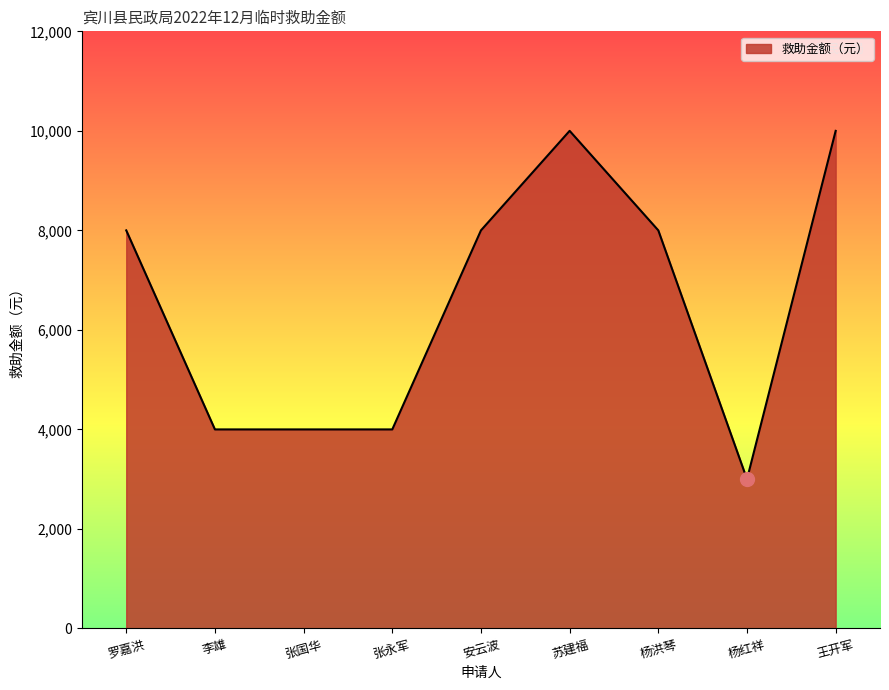

What is the difference between the values at 罗嘉洪 and 王开军?

2000